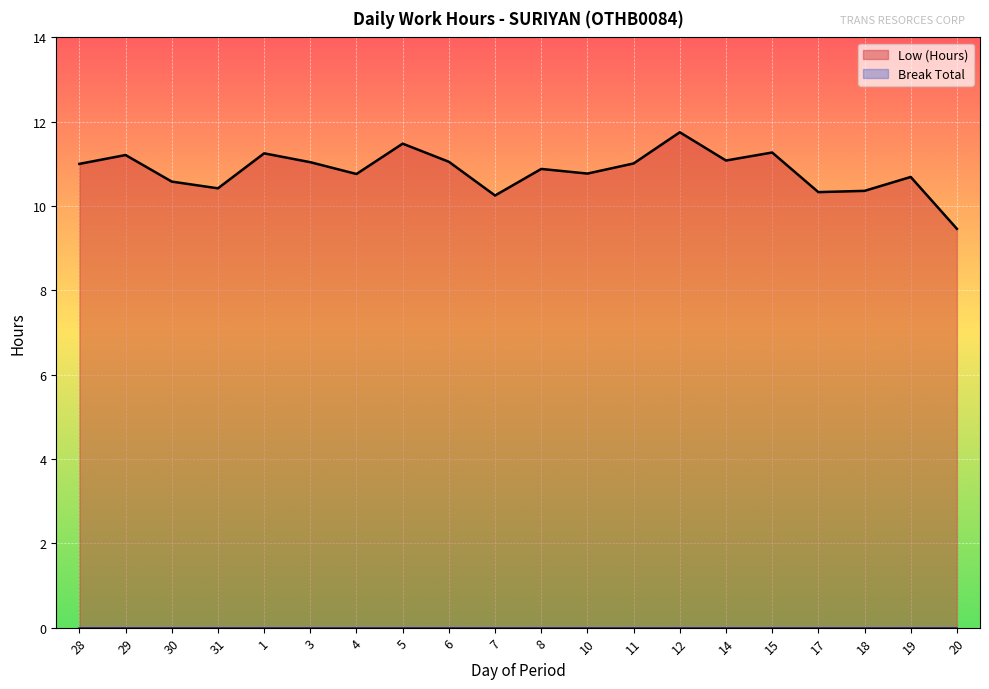

Rank the categories by value from lowest to highest.

20, 7, 17, 18, 31, 30, 19, 4, 10, 8, 28, 11, 3, 6, 14, 29, 1, 15, 5, 12